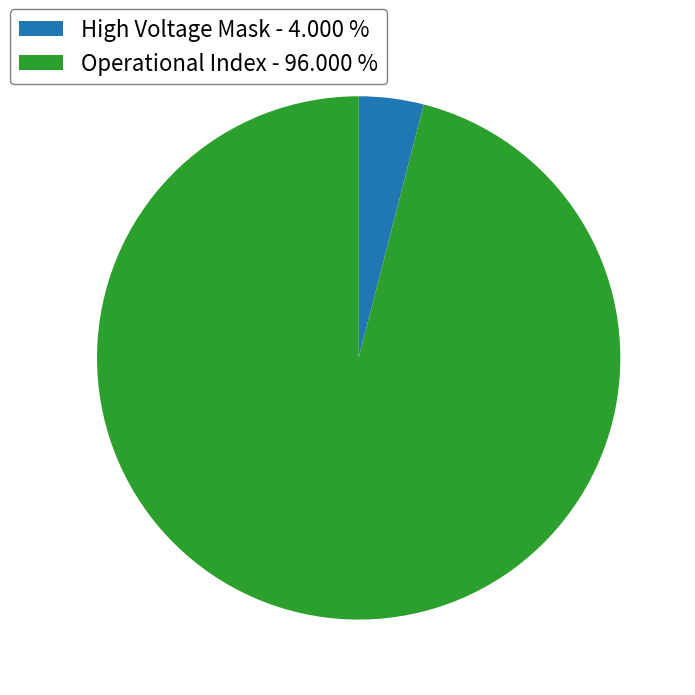

How many segments does this pie chart have?

2